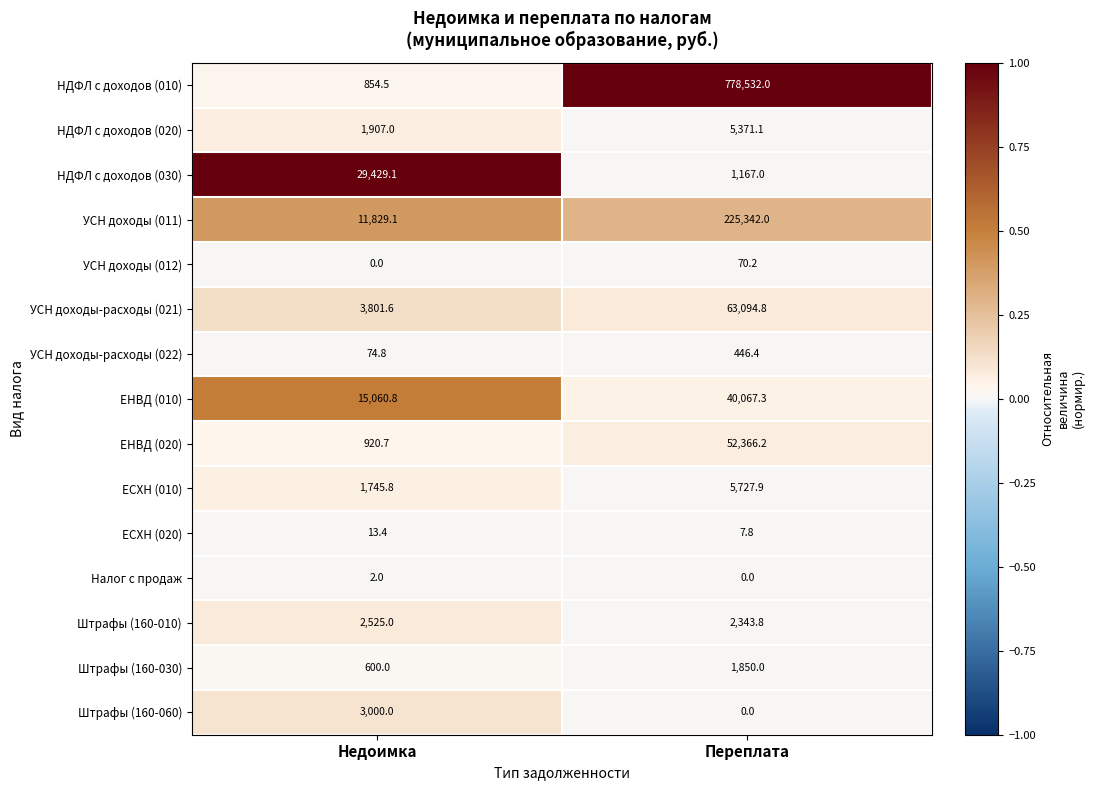

Rank the series by their maximum value, from lowest to highest.

Налог с продаж, ЕСХН (020), УСН доходы (012), УСН доходы-расходы (022), Штрафы (160-030), Штрафы (160-010), Штрафы (160-060), НДФЛ с доходов (020), ЕСХН (010), НДФЛ с доходов (030), ЕНВД (010), ЕНВД (020), УСН доходы-расходы (021), УСН доходы (011), НДФЛ с доходов (010)